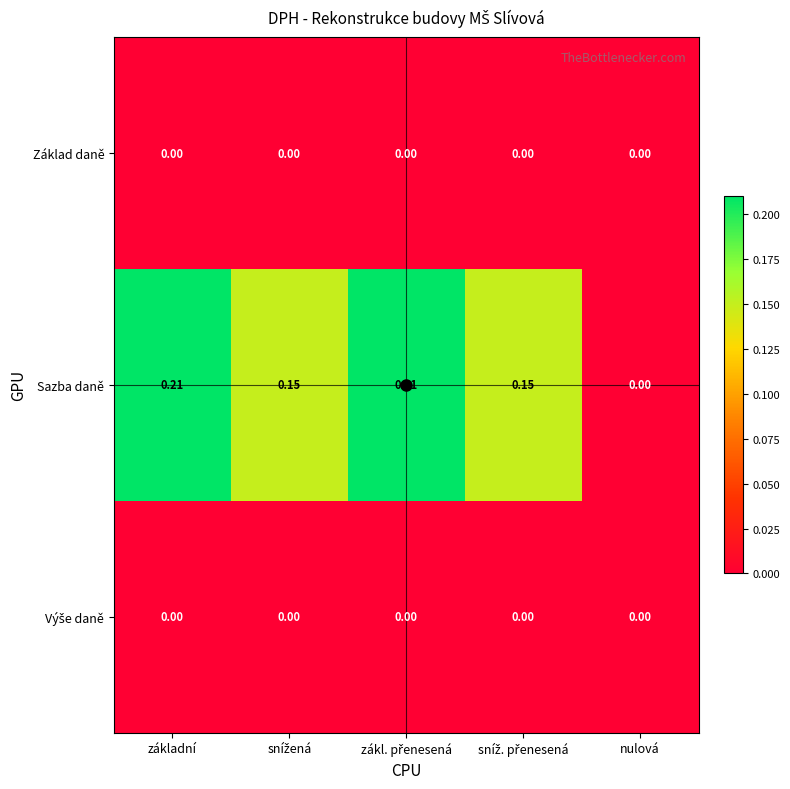

Which series has the largest range (max minus min)?

Sazba daně